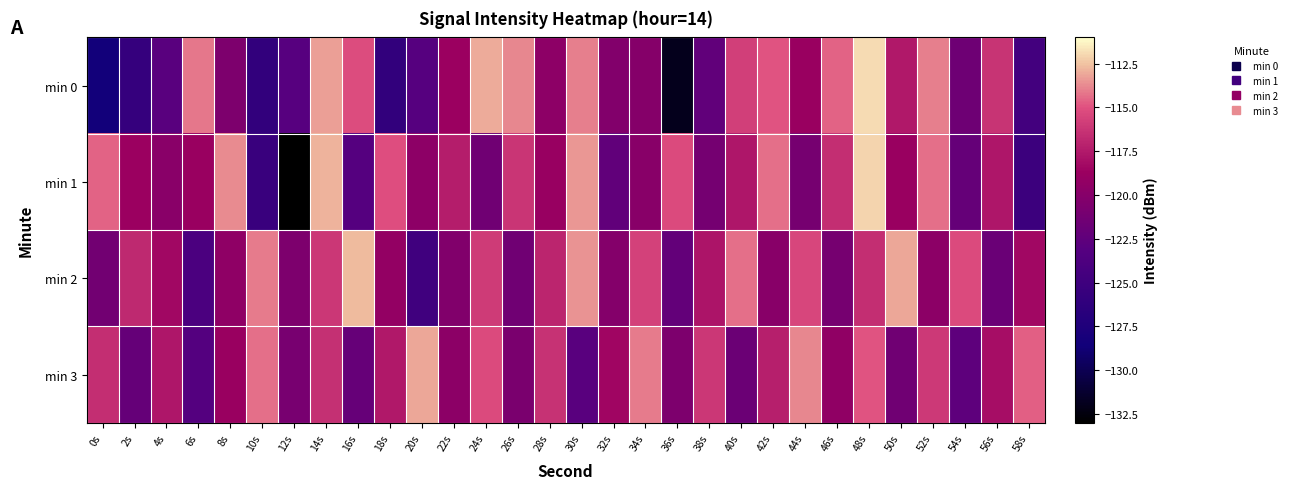

What is the minimum value shown in the chart?

-132.9